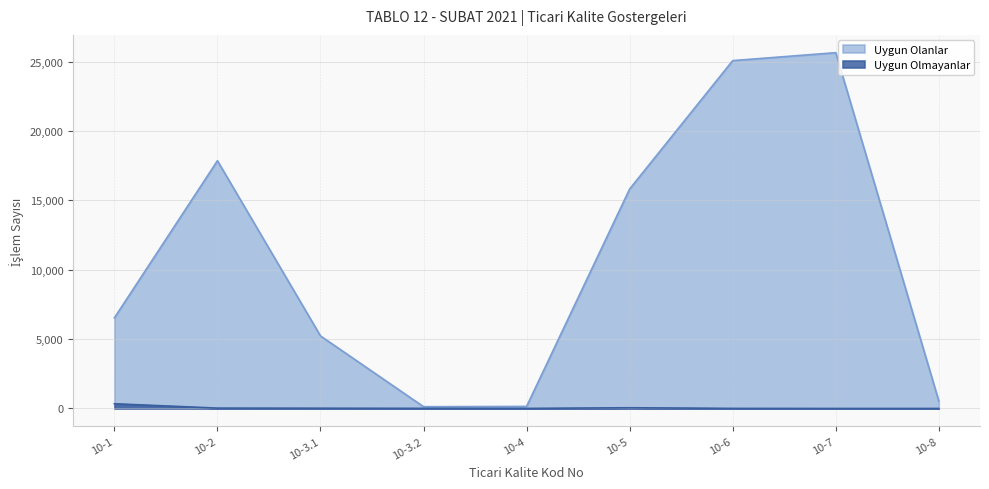

Rank the series by their maximum value, from highest to lowest.

Uygun Olanlar, Uygun Olmayanlar